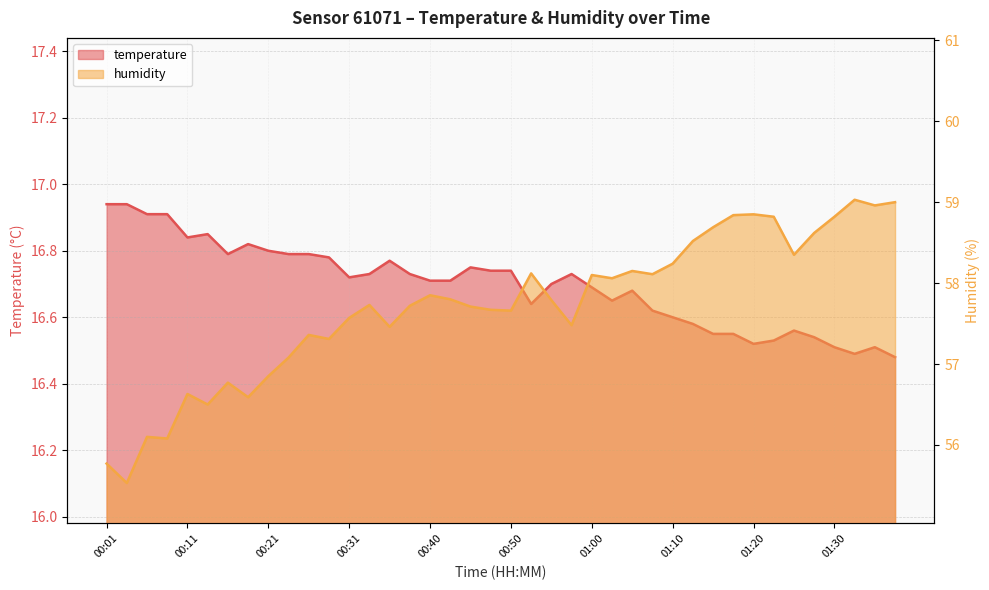

What is the average value of the temperature series?

16.7